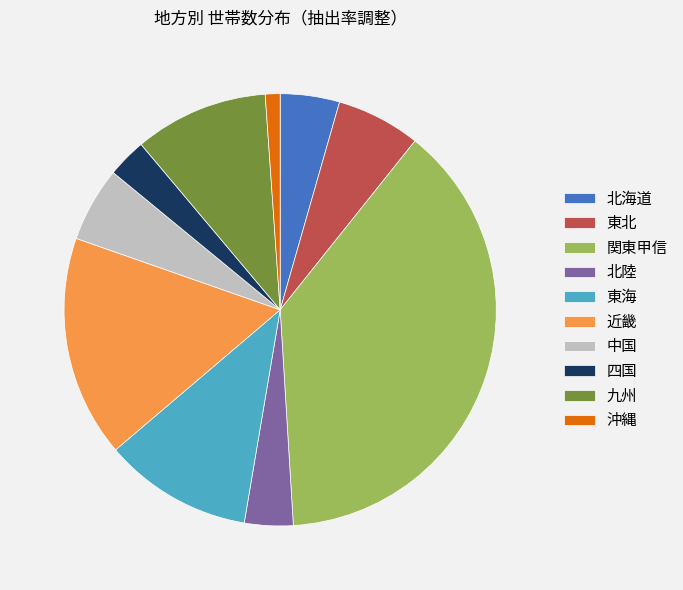

Combined, do 関東甲信 and 九州 account for over 50%?

No